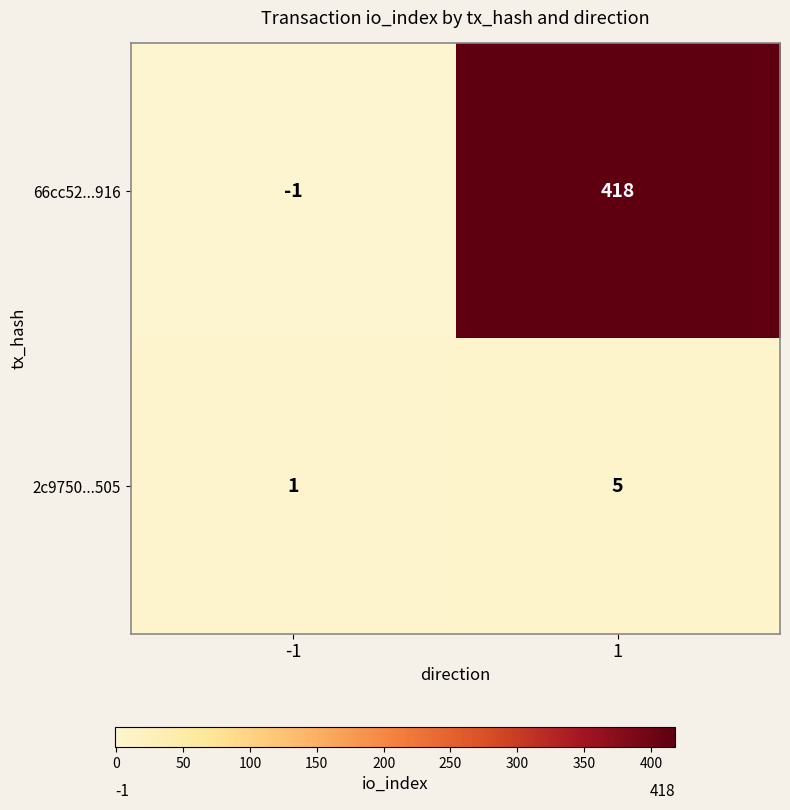

Which series changed the most between -1 and 1?

66cc52...916